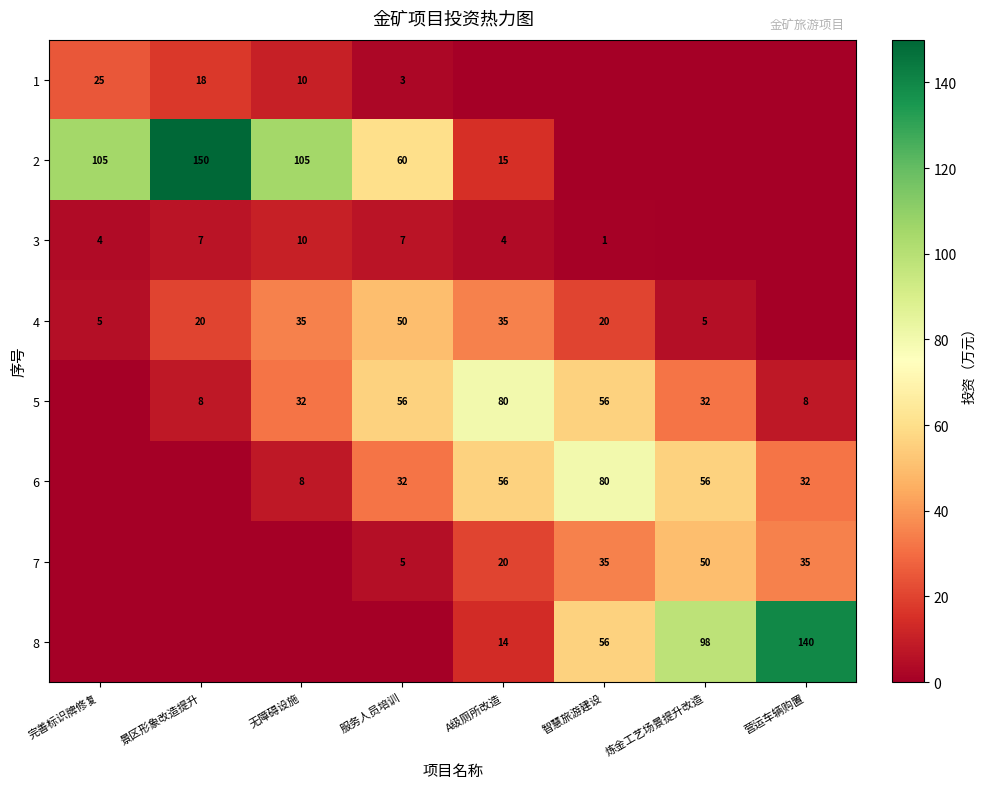

The value of 7 at A级厕所改造 is 28. True or false?

False